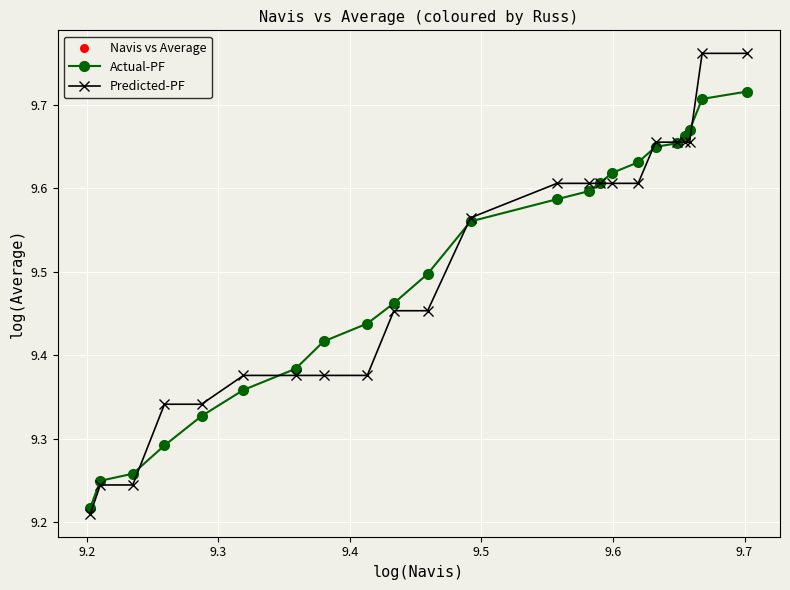

Which series has the widest spread of values?

Predicted-PF